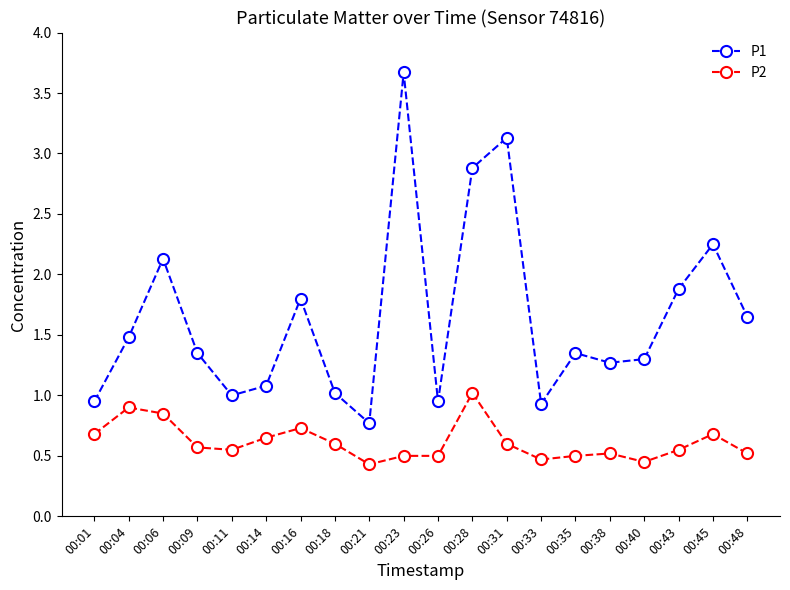

Is it true that P1 equals 1.8 at 00:18?

False